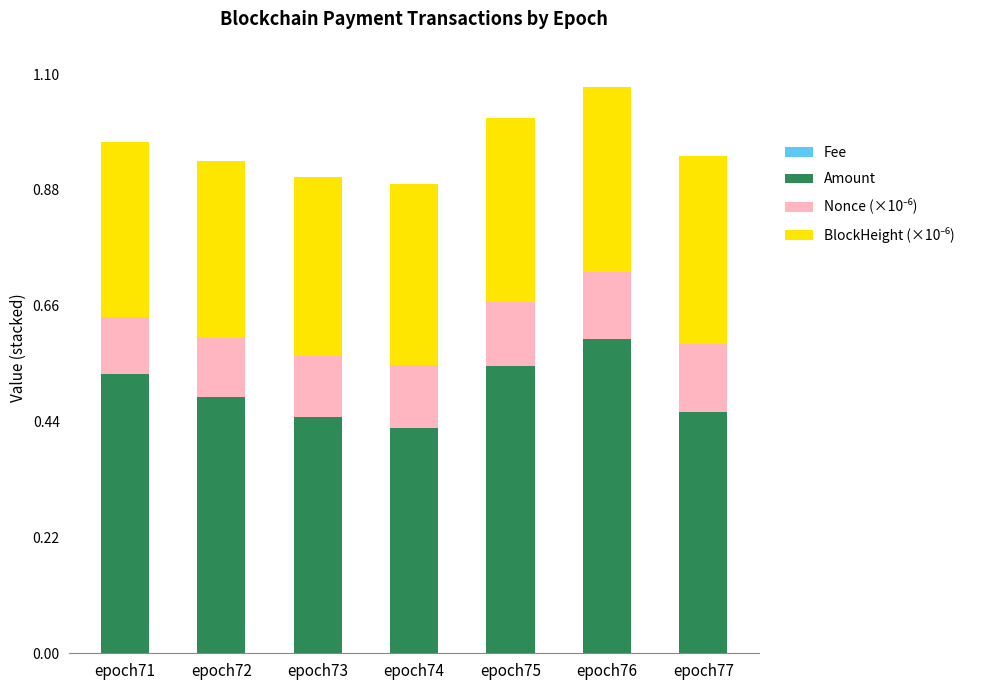

Are the bars horizontal?

No